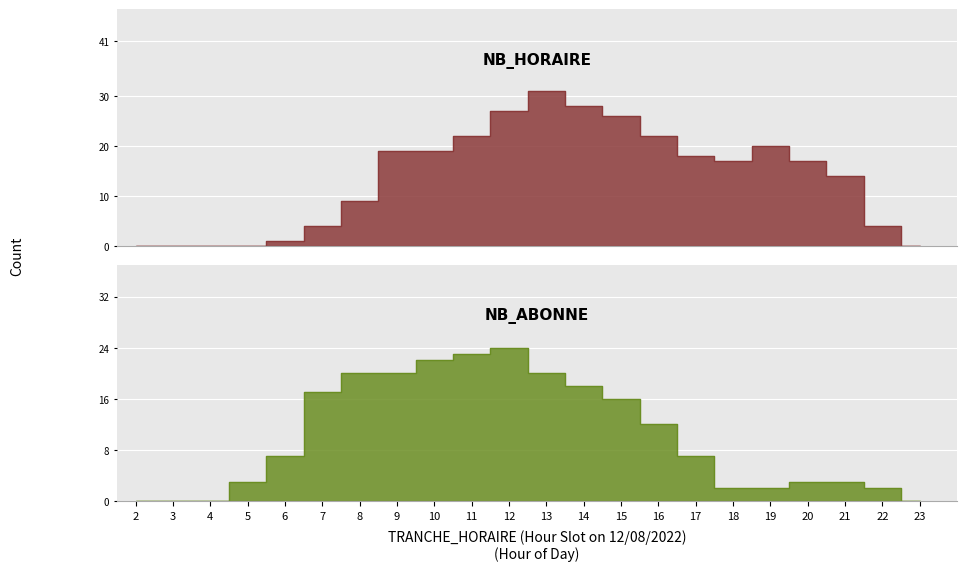

The NB_ABONNE series shows 20 at 13. True or false?

True